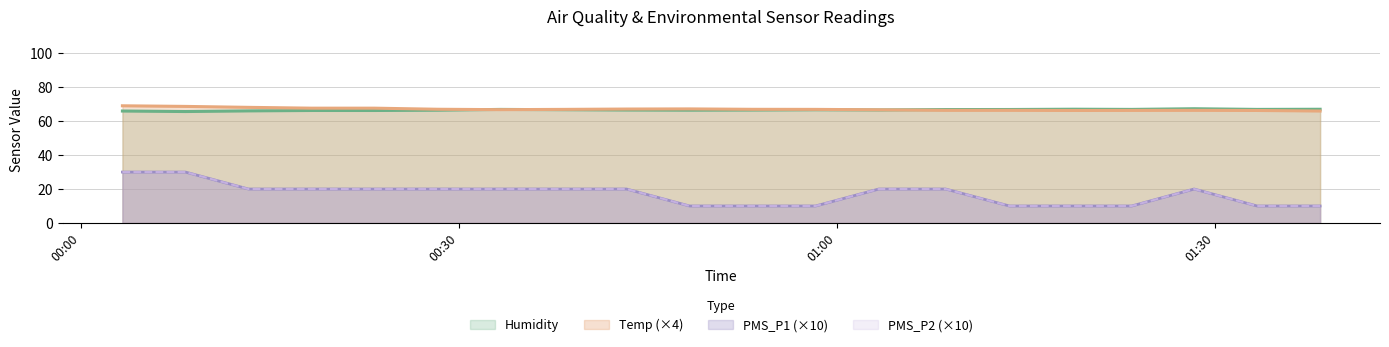

List the series in order of their peak value, lowest first.

PMS_P1, PMS_P2, Humidity, Temp